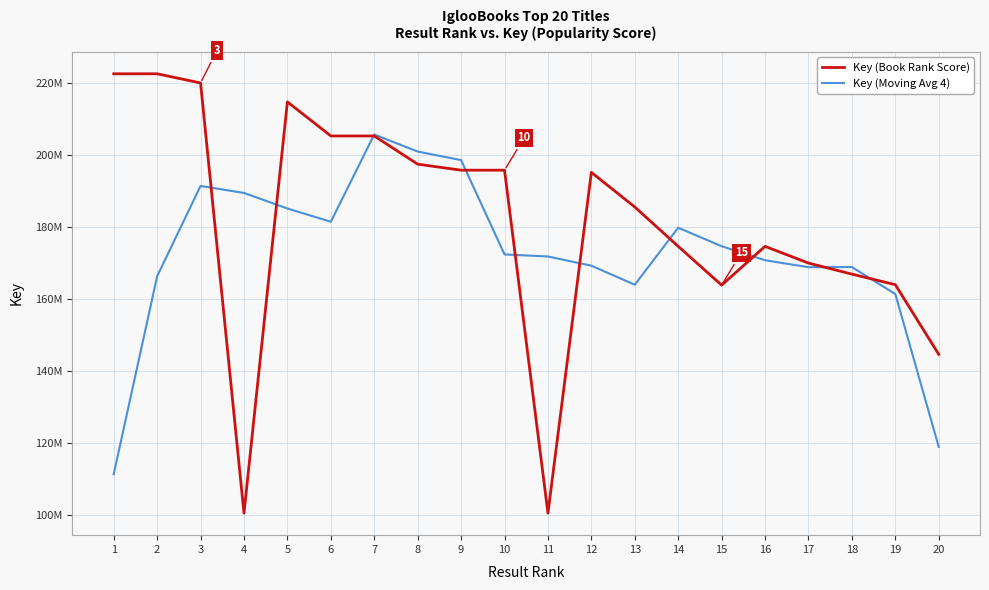

What is the average value of the Key (Moving Avg 4) series?

172471607.8